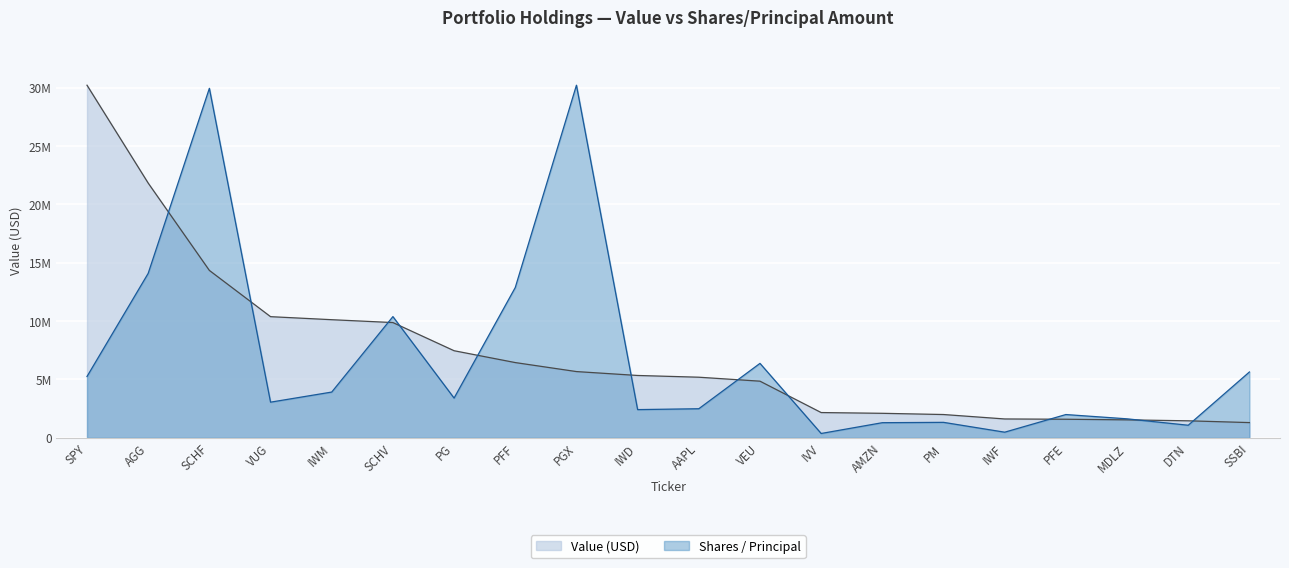

What is the average value of the Value (000s) series?

7277750.0